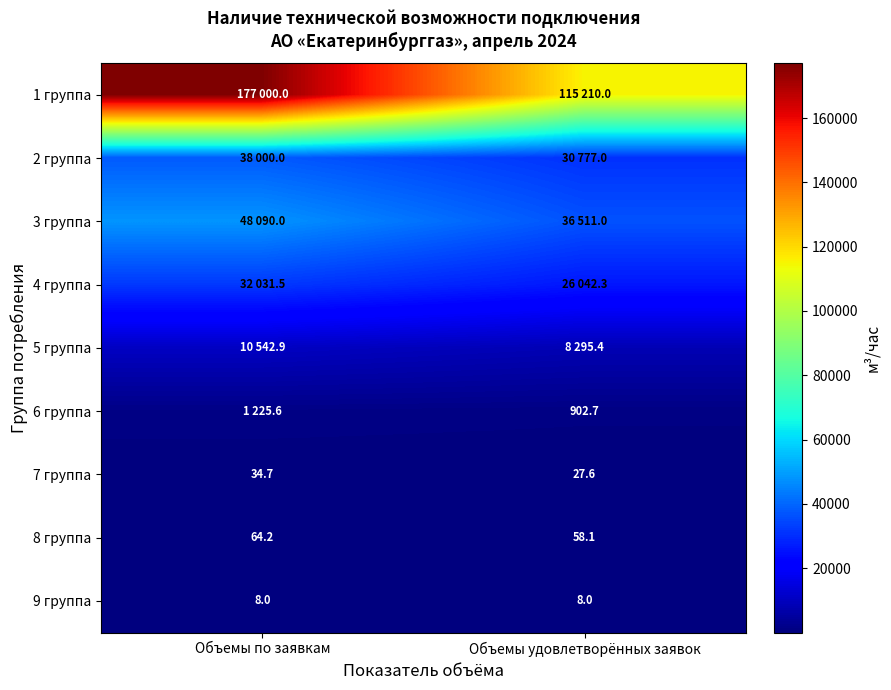

What is the spread (max minus min) of values at Объемы удовлетворённых заявок?

115202.0